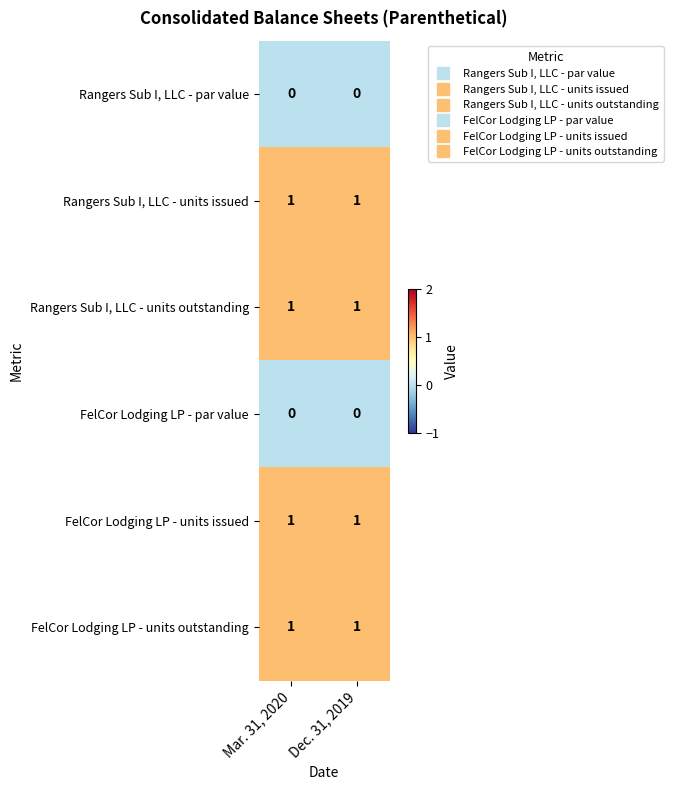

Reading right to left, list all the values displayed in this chart.

Rangers Sub I, LLC - par value: 0	0
Rangers Sub I, LLC - units issued: 1	1
Rangers Sub I, LLC - units outstanding: 1	1
FelCor Lodging LP - par value: 0	0
FelCor Lodging LP - units issued: 1	1
FelCor Lodging LP - units outstanding: 1	1